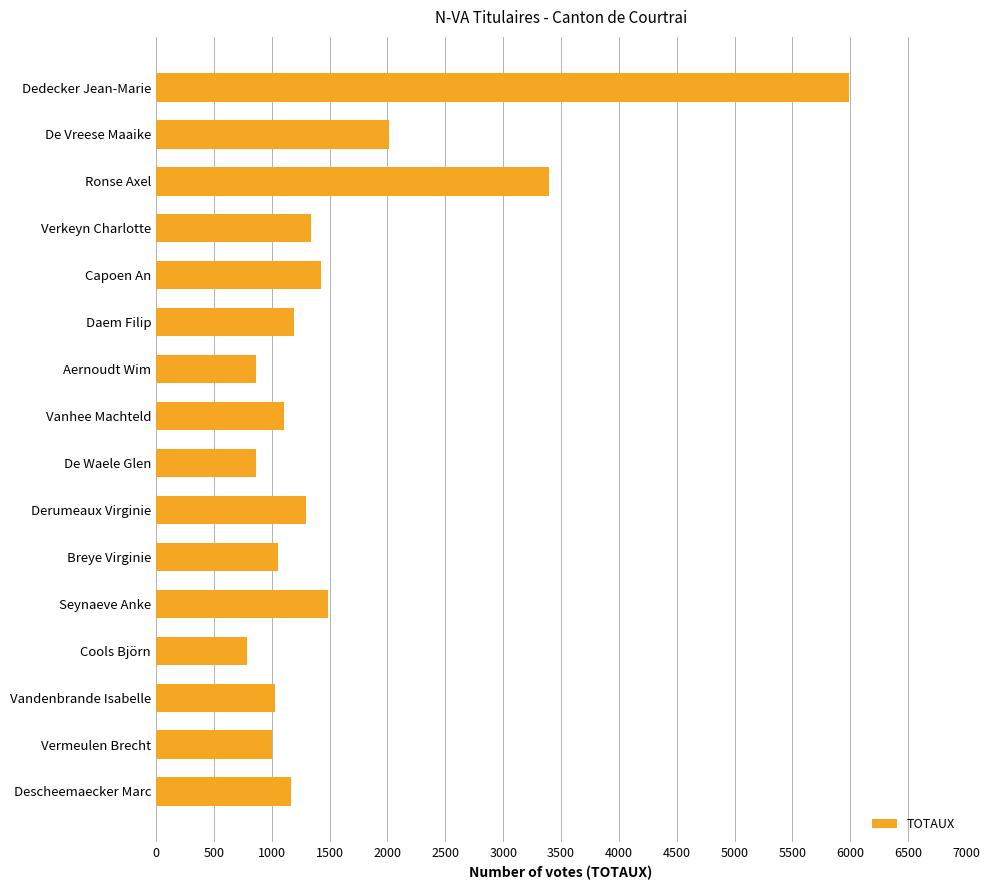

What is the label of the 12th bar from the bottom?

Capoen An